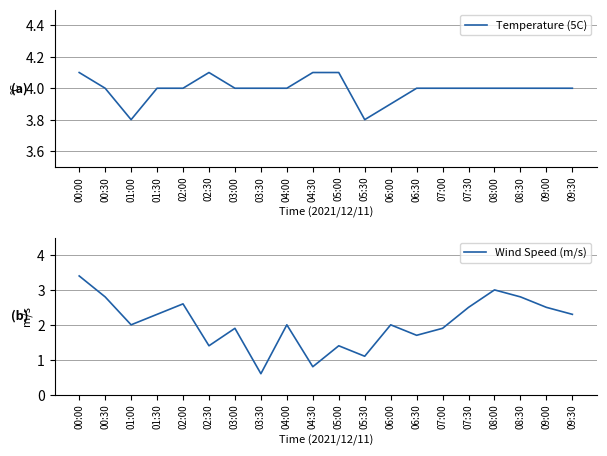

What is the label of the 15th point from the left?

07:00